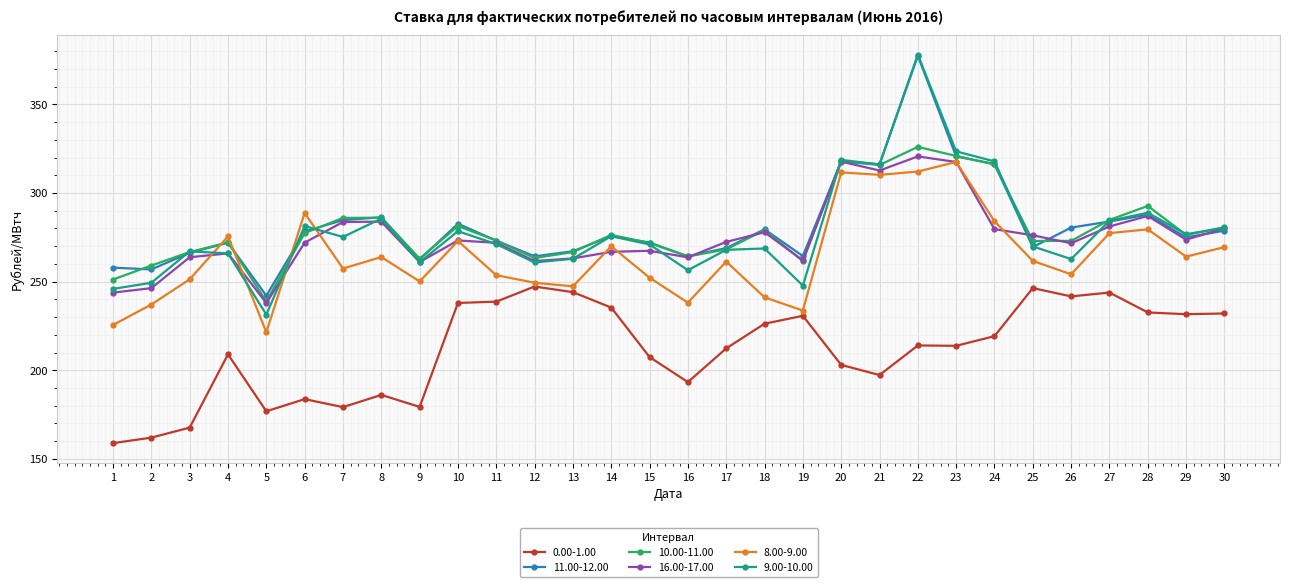

True or false: 0.00-1.00 has more than 0 points higher than both neighbors.

True